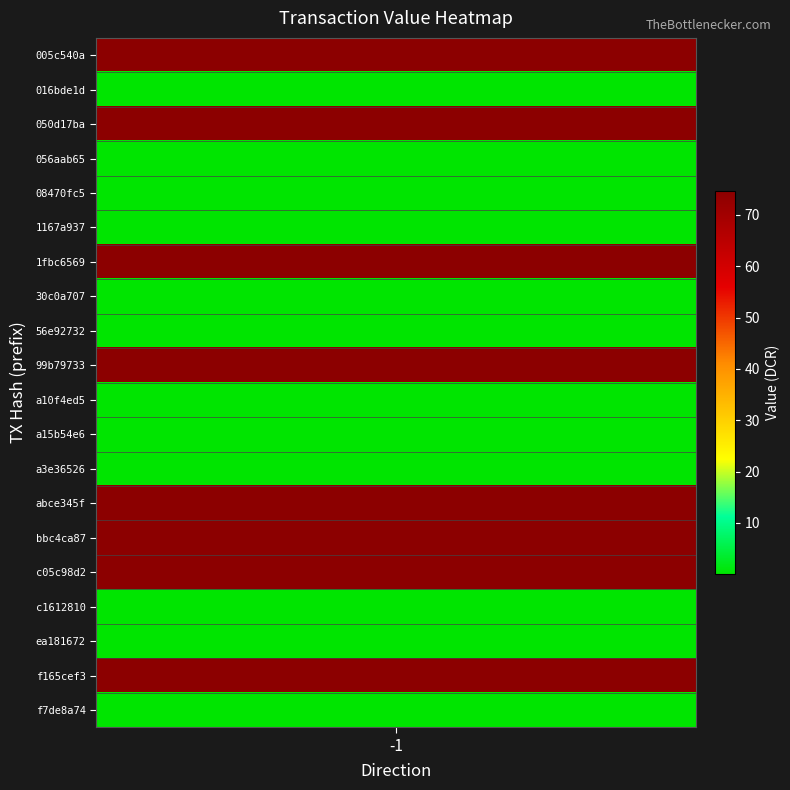

Count the number of data series in this chart.

20